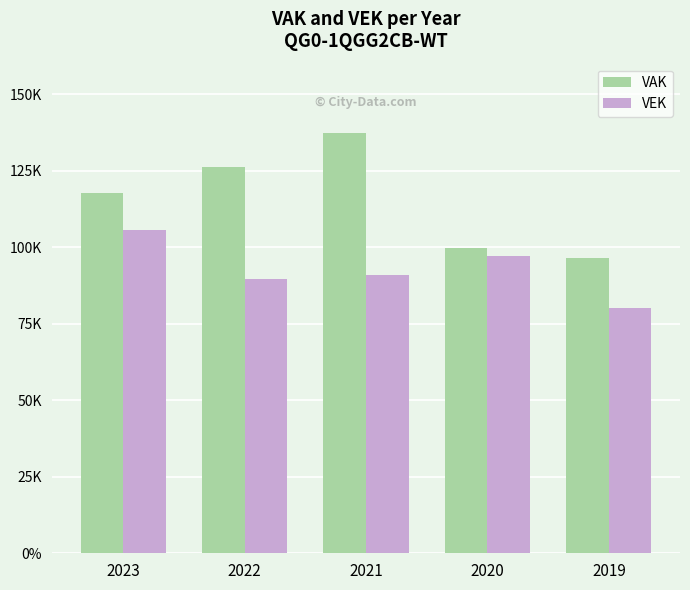

Are the bars horizontal?

No